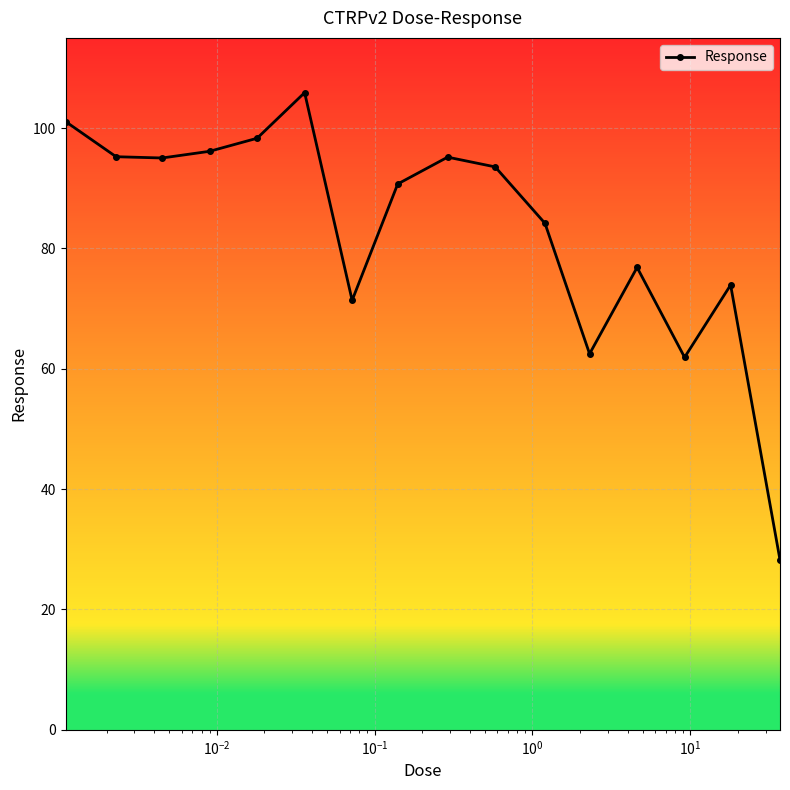

What is the average value?

83.1